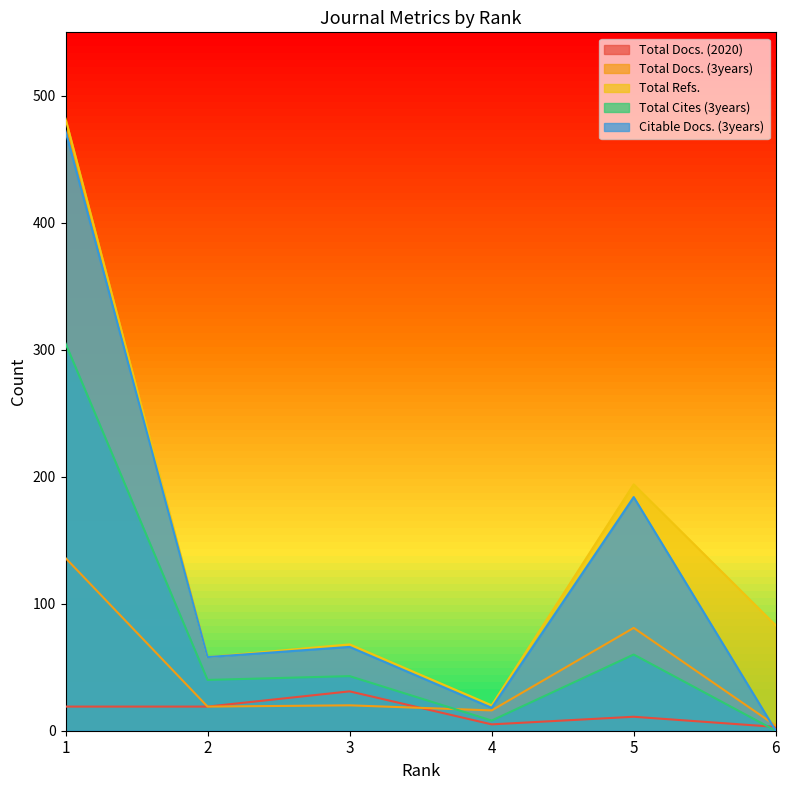

True or false: Total Cites (3years) and Total Refs. intersect in this chart.

False